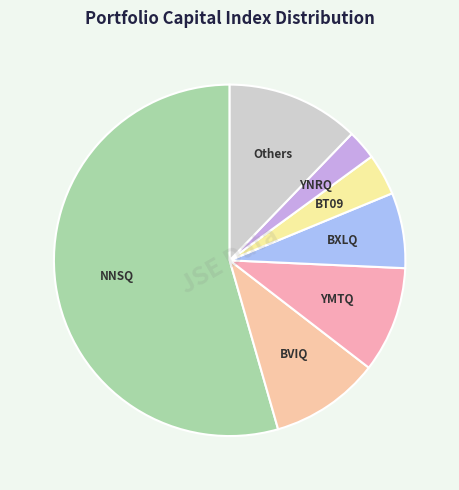

Is there a majority slice in this chart?

Yes